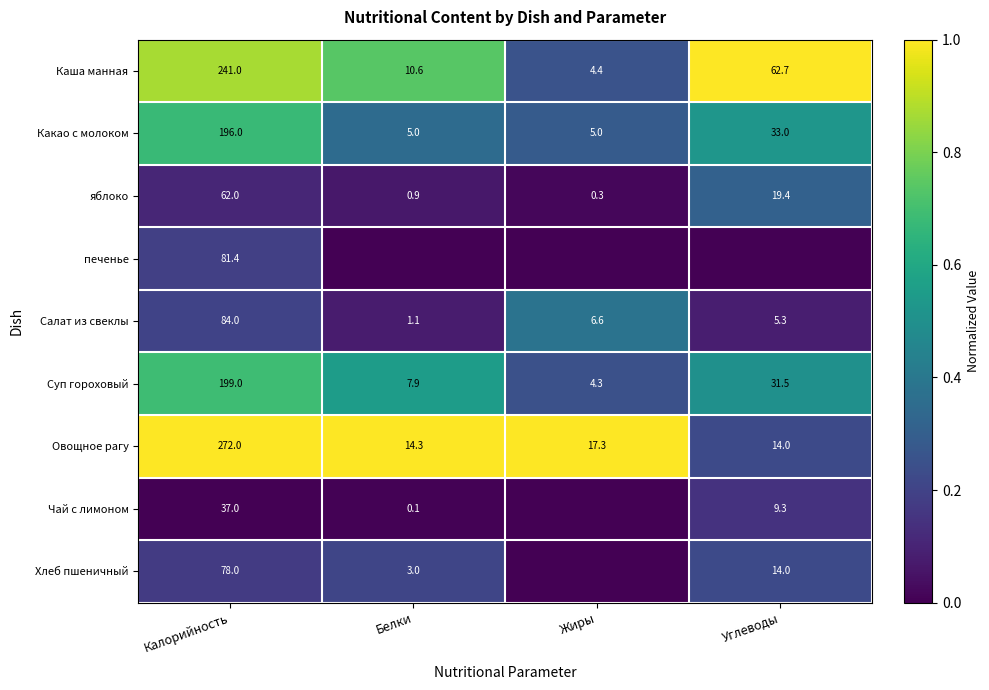

Which has a higher value, Белки or Углеводы?

Углеводы